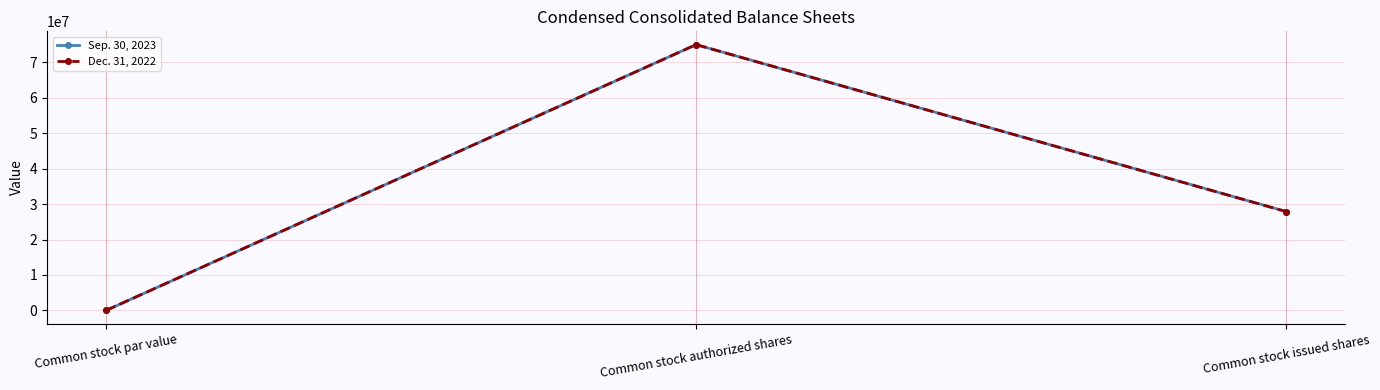

Is this an area chart (filled region under the line)?

No